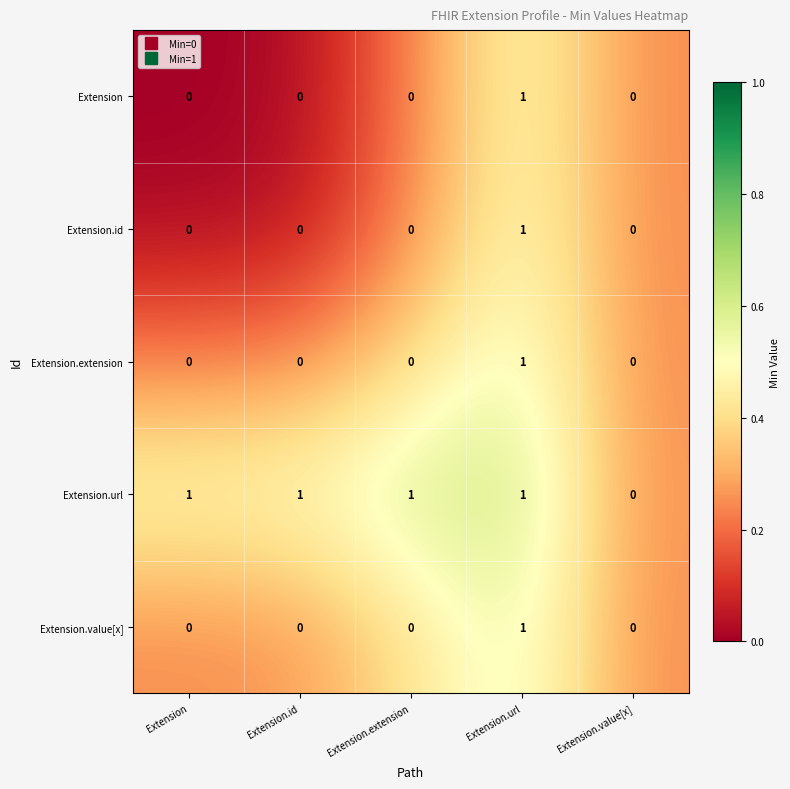

Which series has the largest total across all categories?

Extension.url